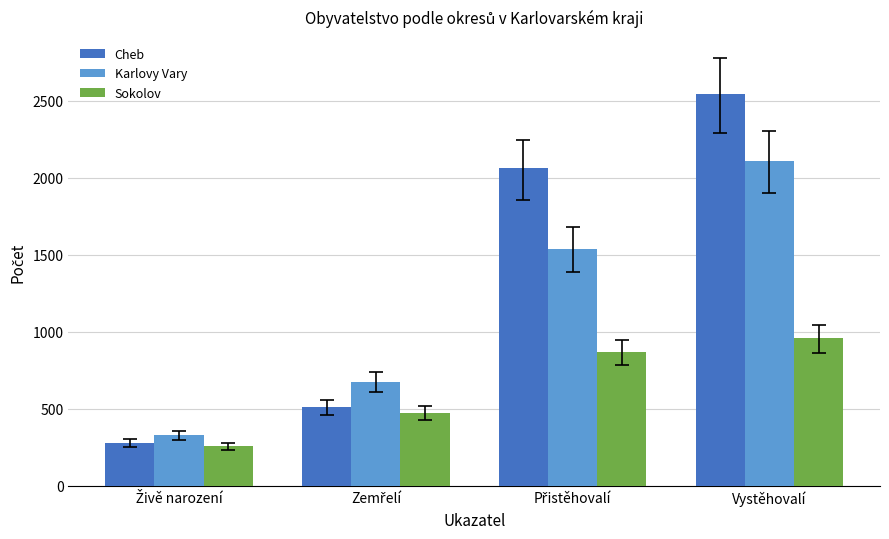

List the series in order of their overall mean, lowest first.

Sokolov, Karlovy Vary, Cheb